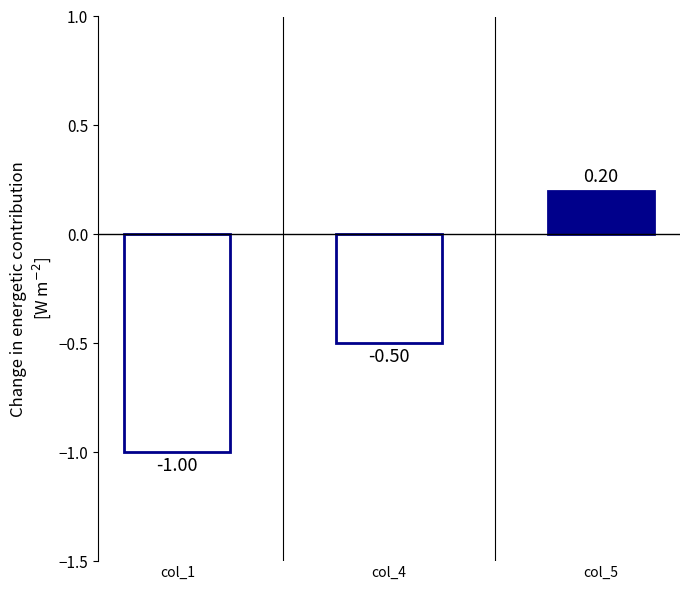

Rank the categories by value from lowest to highest.

col_1, col_4, col_5